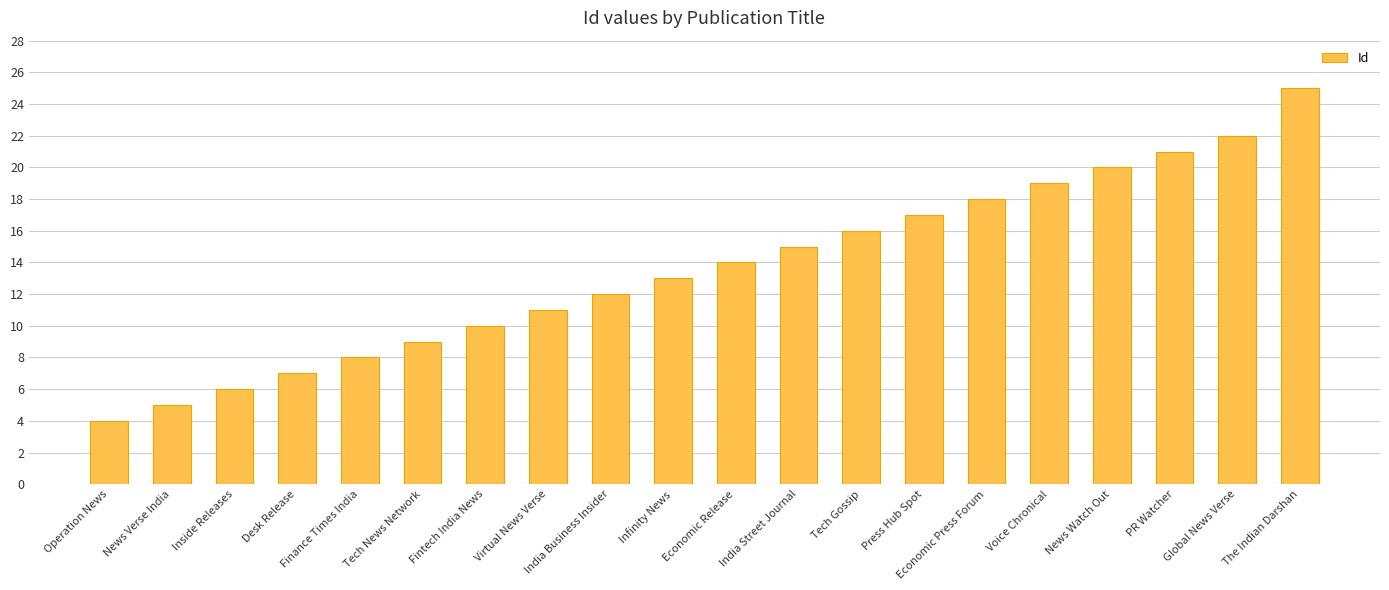

Reading left to right, what are all the values shown in this chart?

4	5	6	7	8	9	10	11	12	13	14	15	16	17	18	19	20	21	22	25